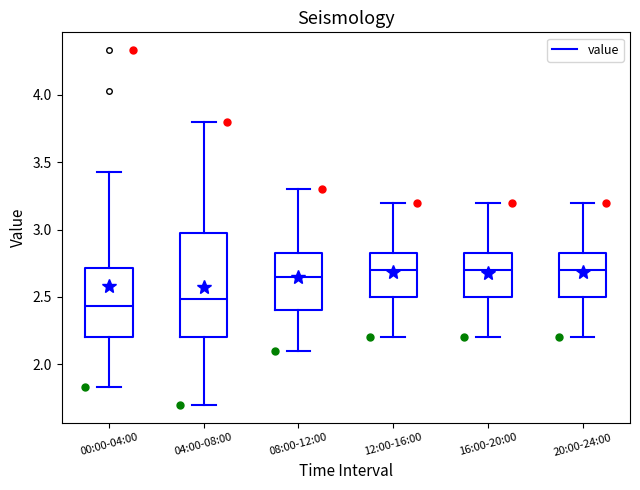

Reading left to right, read every box against the y-axis: the position of its median line, the range the box covers, and the ends of its whiskers. The values are not printed on the chart, so give them approximately, as read against the axis.

00:00-04:00: median 2.45, box 2.20 to 2.70, whiskers 1.85 to 3.45
04:00-08:00: median 2.50, box 2.20 to 2.95, whiskers 1.70 to 3.80
08:00-12:00: median 2.65, box 2.40 to 2.85, whiskers 2.10 to 3.30
12:00-16:00: median 2.70, box 2.50 to 2.85, whiskers 2.20 to 3.20
16:00-20:00: median 2.70, box 2.50 to 2.85, whiskers 2.20 to 3.20
20:00-24:00: median 2.70, box 2.50 to 2.85, whiskers 2.20 to 3.20